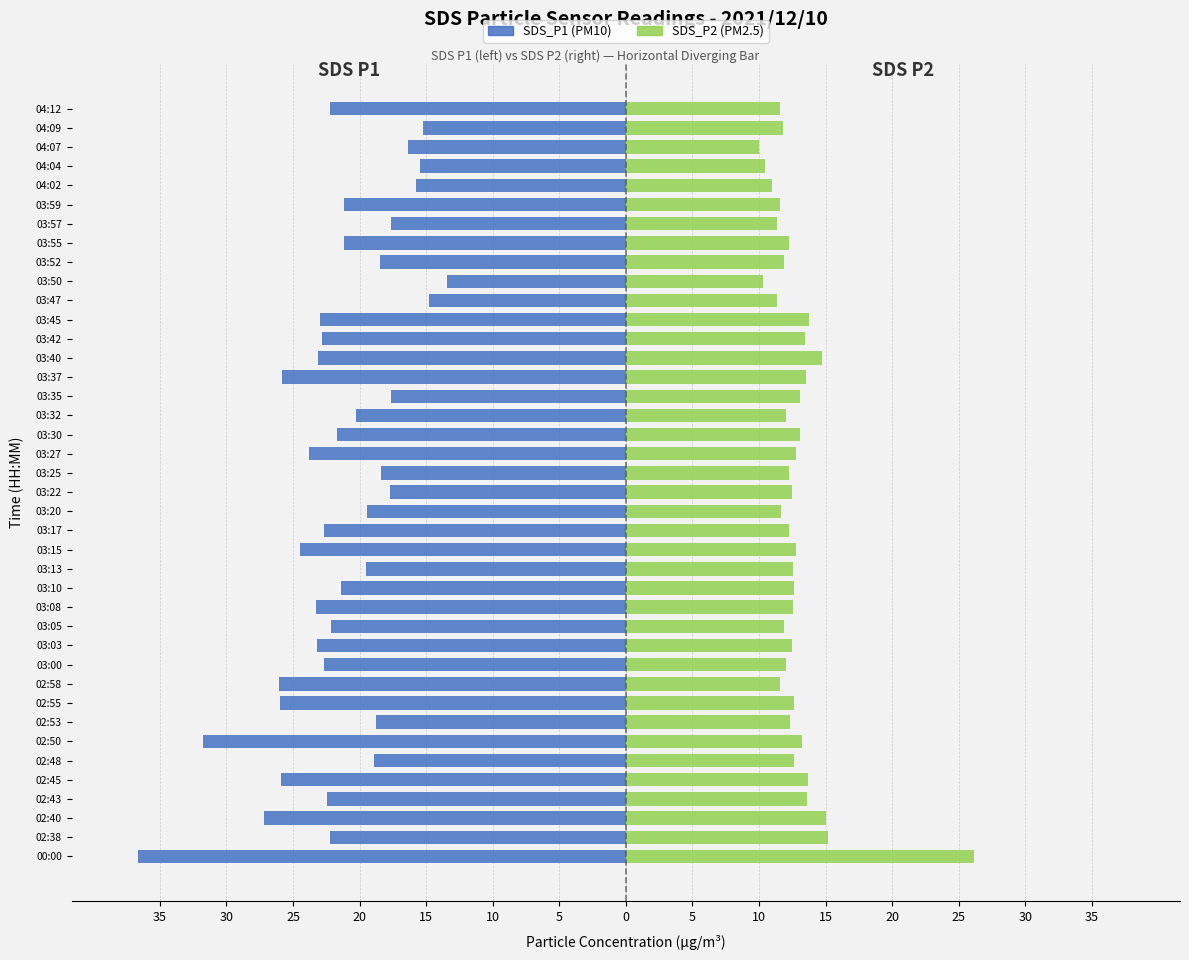

What is the average value of the SDS_P1 series?

-21.5